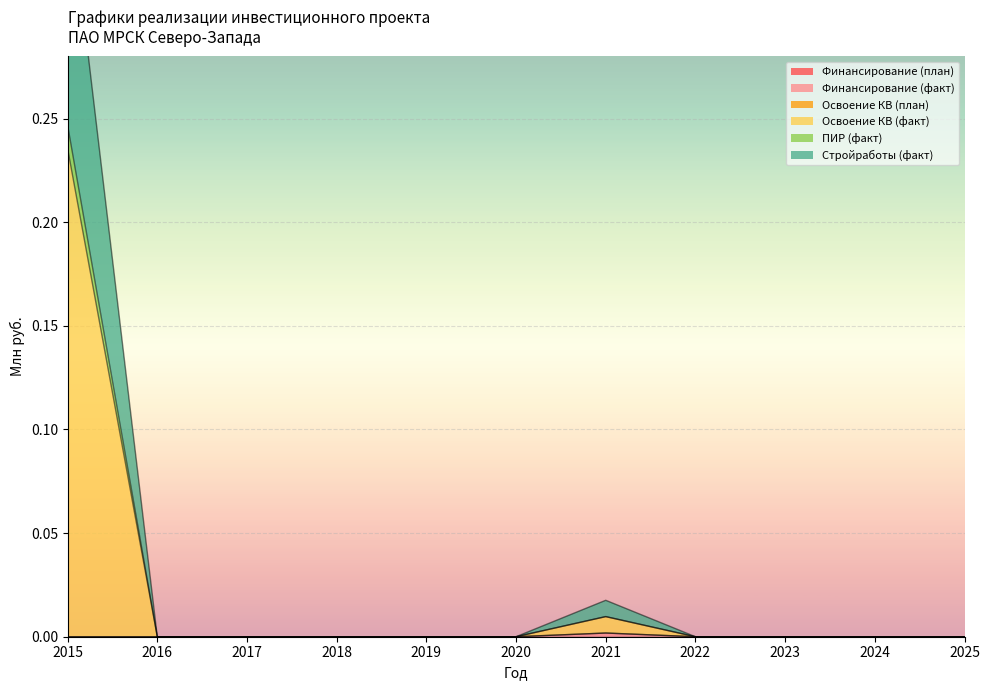

True or false: Стройработы (факт) has more than 2 interior local peaks.

False